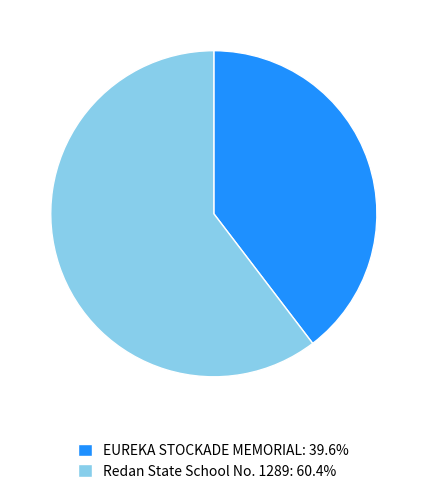

Which category has the smallest portion of the pie?

EUREKA STOCKADE MEMORIAL